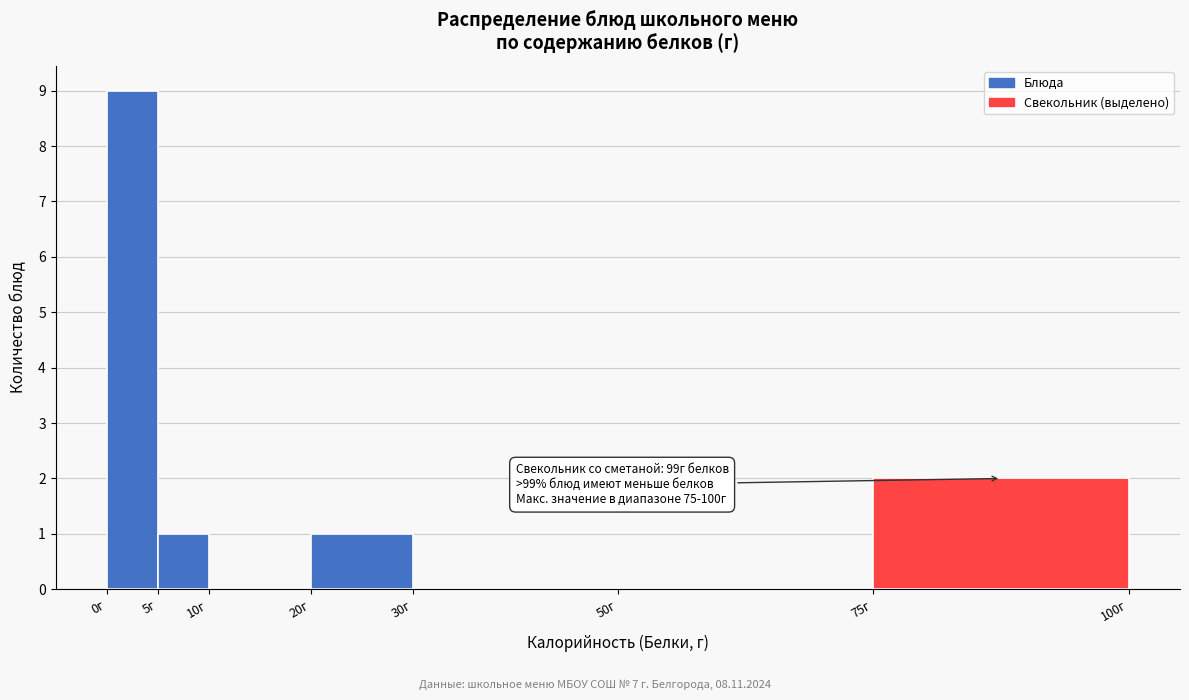

Which range on the x-axis has the tallest bar?

0 to 5